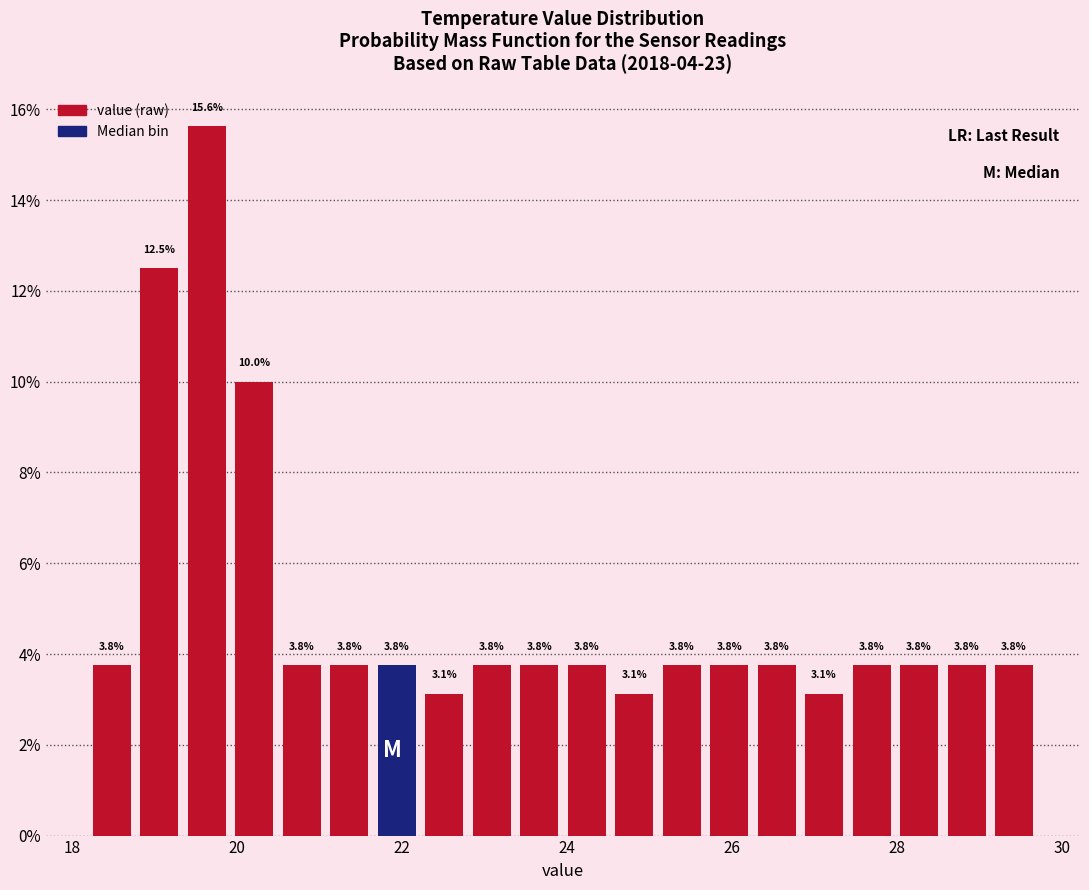

Read against the x-axis, roughly where is the centre of the tallest bar?

19.6